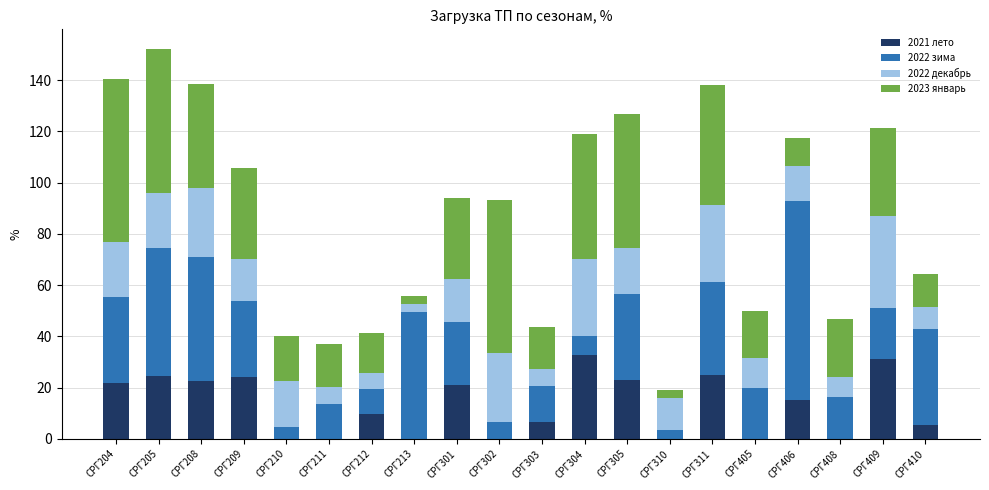

Are the bars horizontal?

No